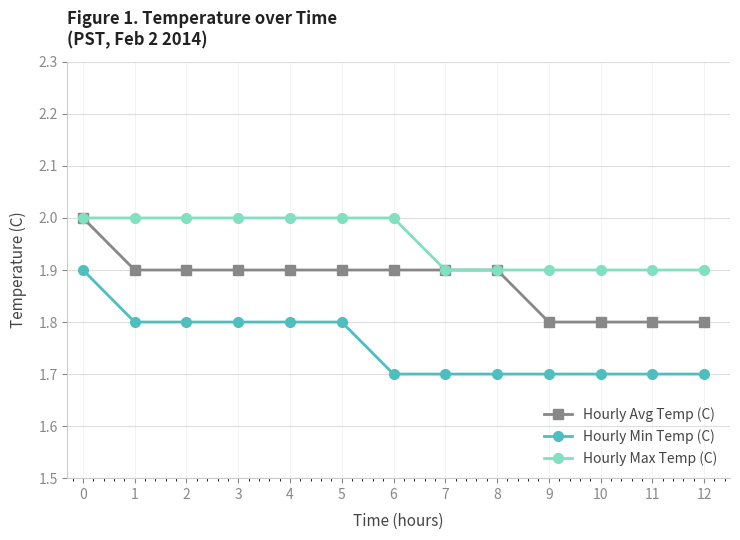

Which series has the largest total across all categories?

Hourly Max Temp (C)